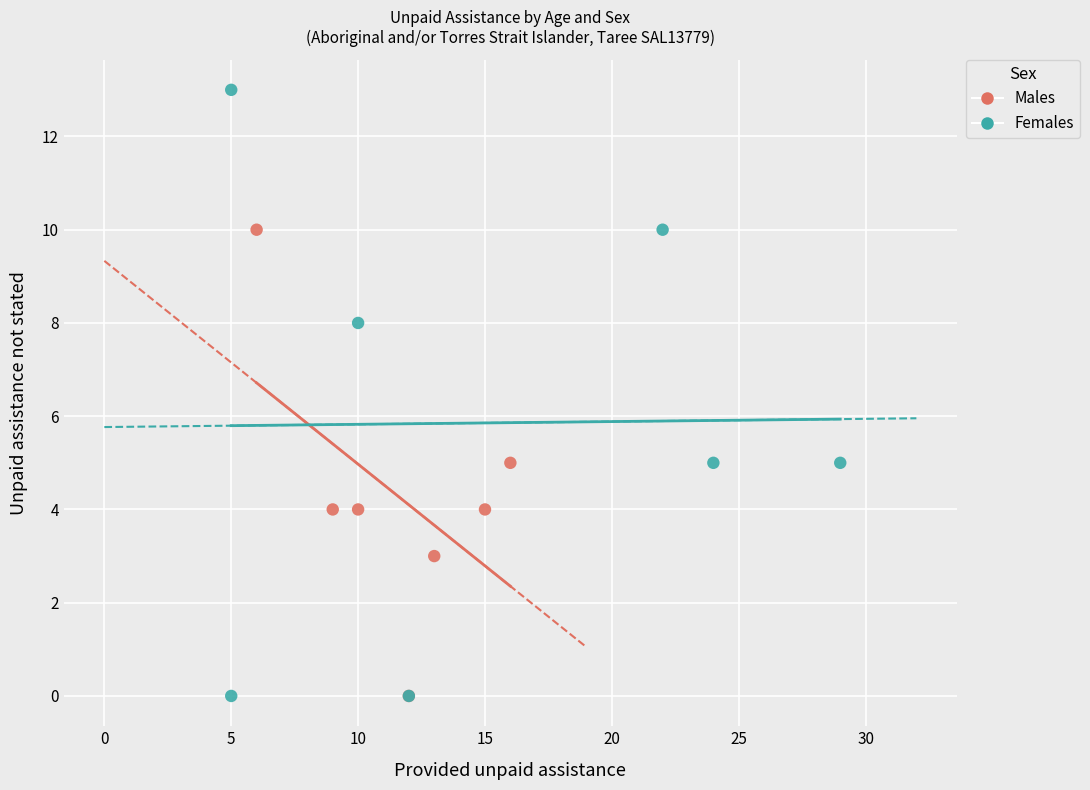

Which series contains the highest Y value?

Females